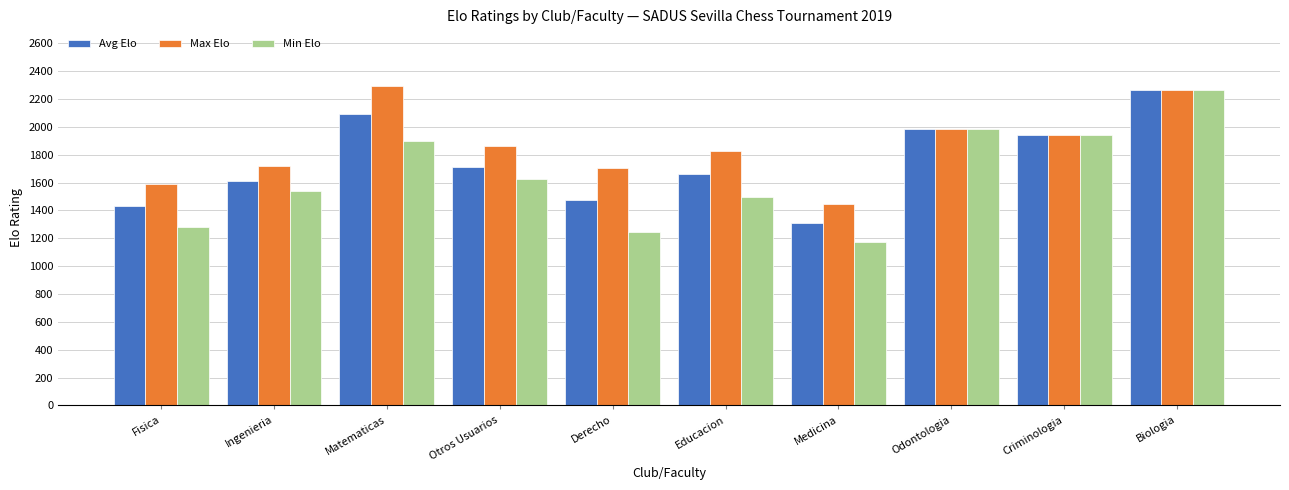

How many categories are shown in the chart?

10